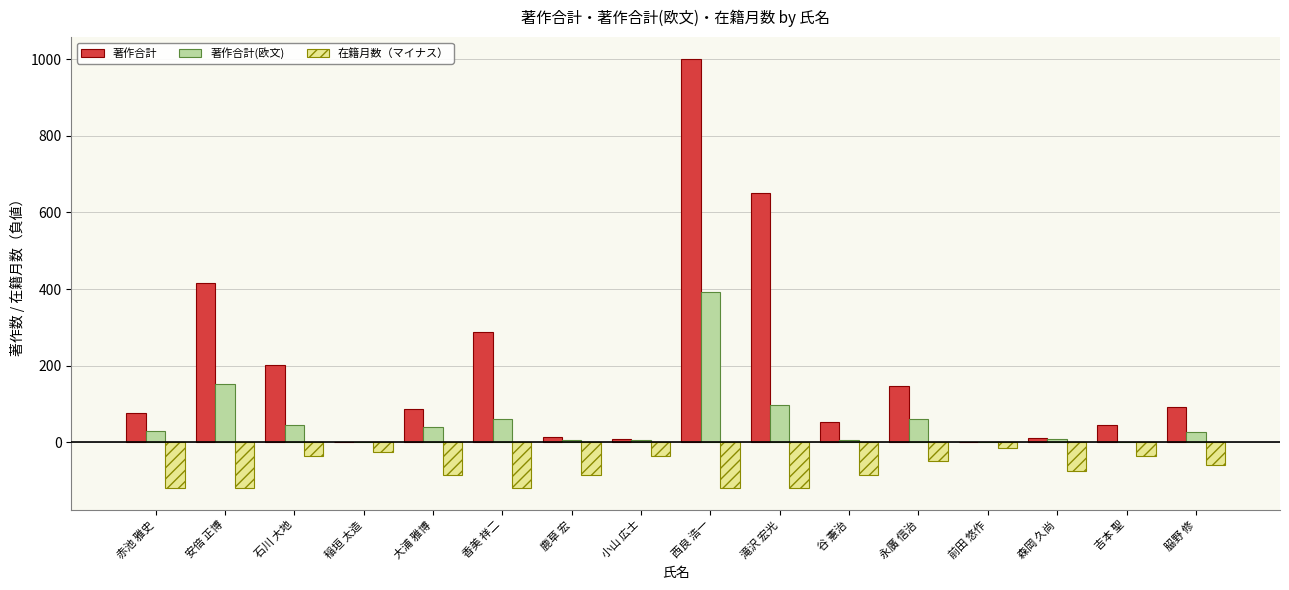

What is the sum of all 著作合計(欧文) values?

934